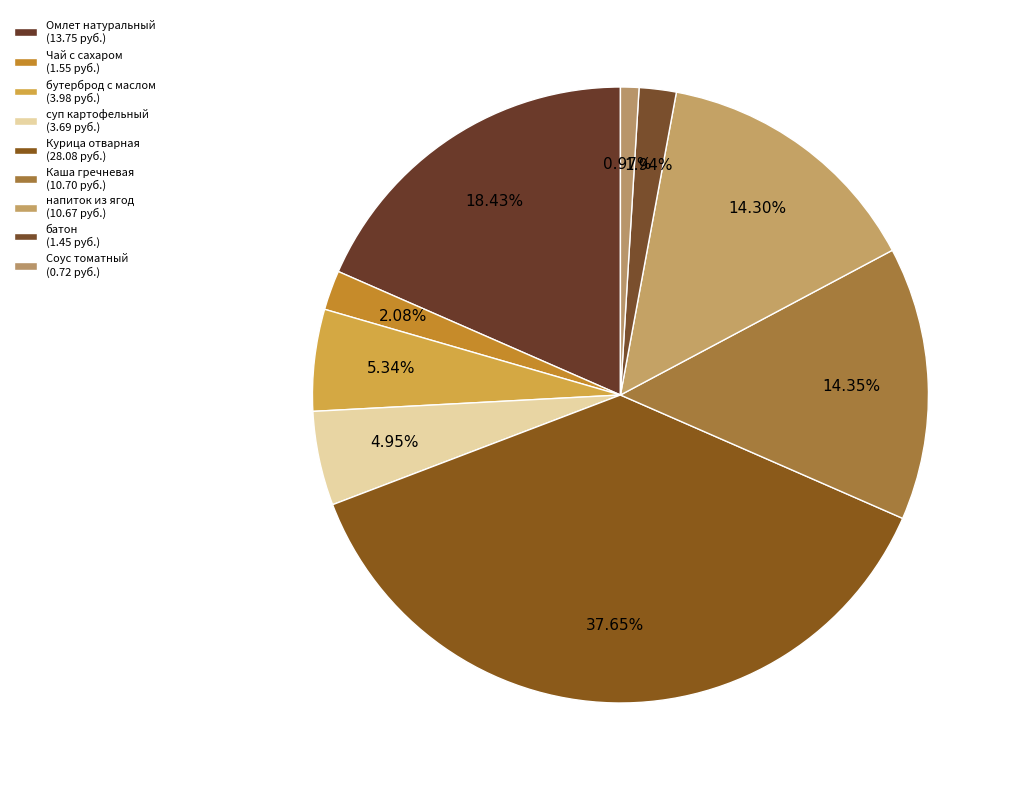

Is there a majority slice in this chart?

No